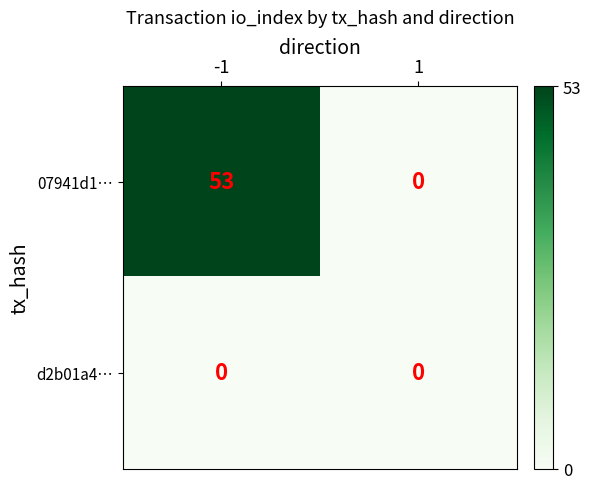

Rank the series at -1 from lowest to highest value.

d2b01a4…, 07941d1…